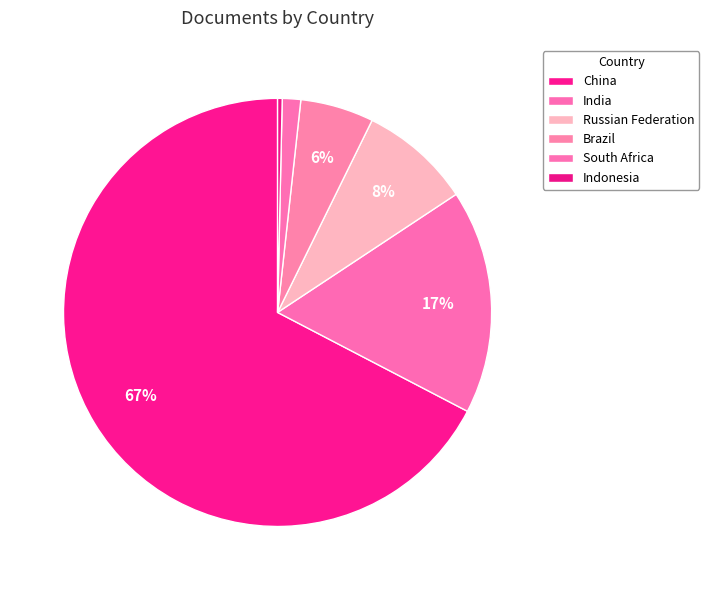

What is the largest slice in the pie chart?

China